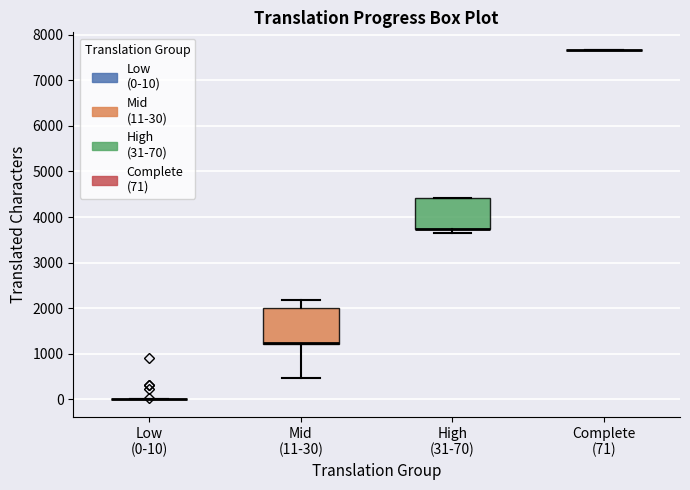

Reading left to right, transcribe this box plot: for each box, give where its median line is, the range the box spans, and where its two whiskers end, as read against the y-axis. The values are not printed on the chart, so give them approximately, as read against the axis.

Low (0-10): box collapsed to a line at 0, whiskers 0 to 0
Mid (11-30): median 1200 (drawn on the box's lower edge), box 1200 to 2000, whiskers 500 to 2200
High (31-70): median 3700 (drawn on the box's lower edge), box 3700 to 4400, whiskers 3600 to 4400
Complete (71): box collapsed to a line at 7700, whiskers 7700 to 7700